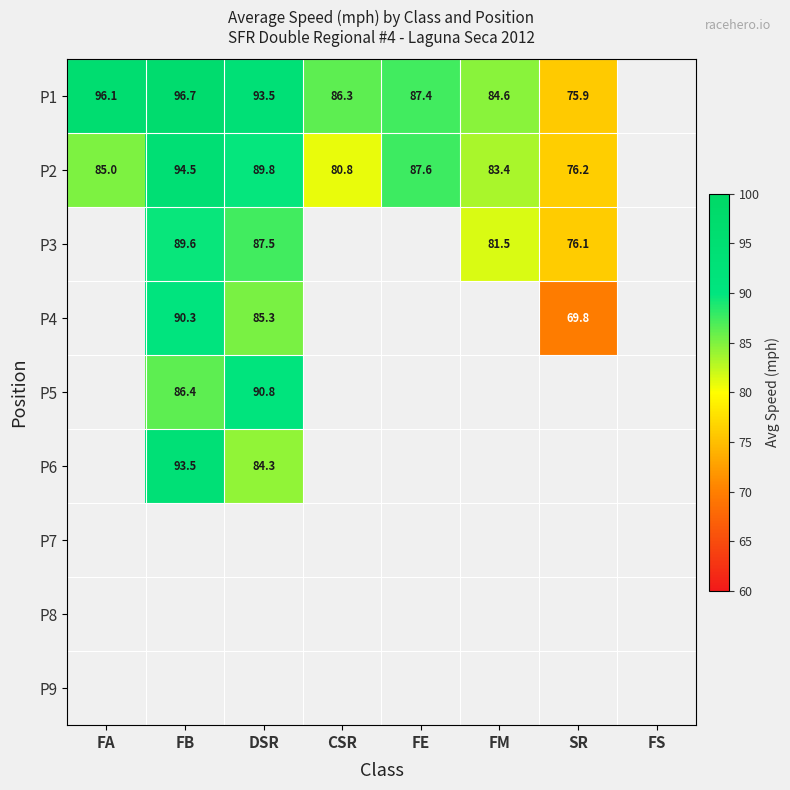

At how many categories does at least one series exceed 73?

7